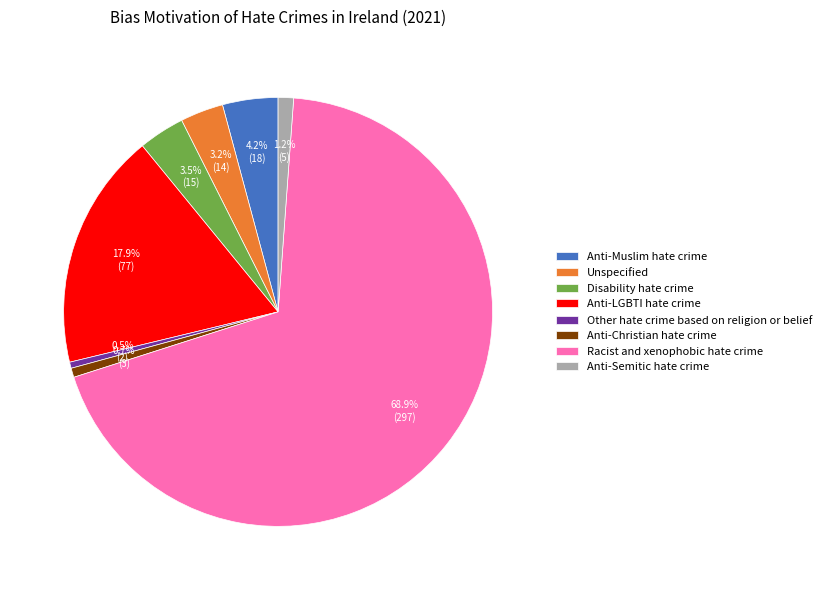

Is there any slice that represents more than half of the pie?

Yes